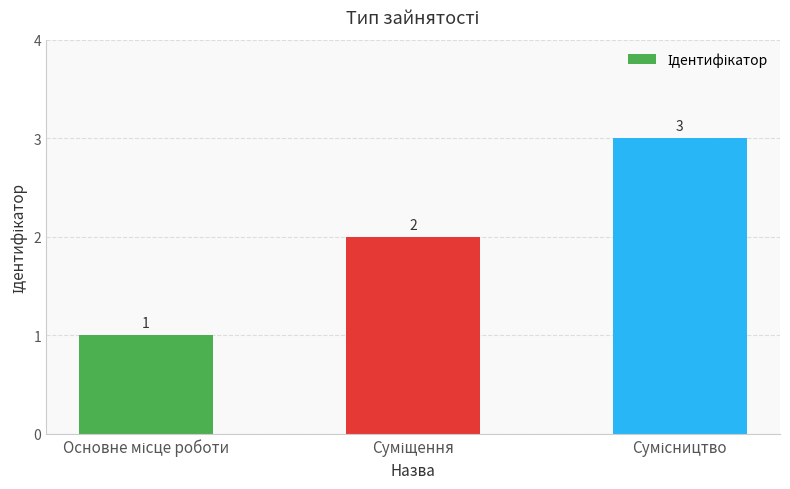

How many values are between 1 and 3?

3